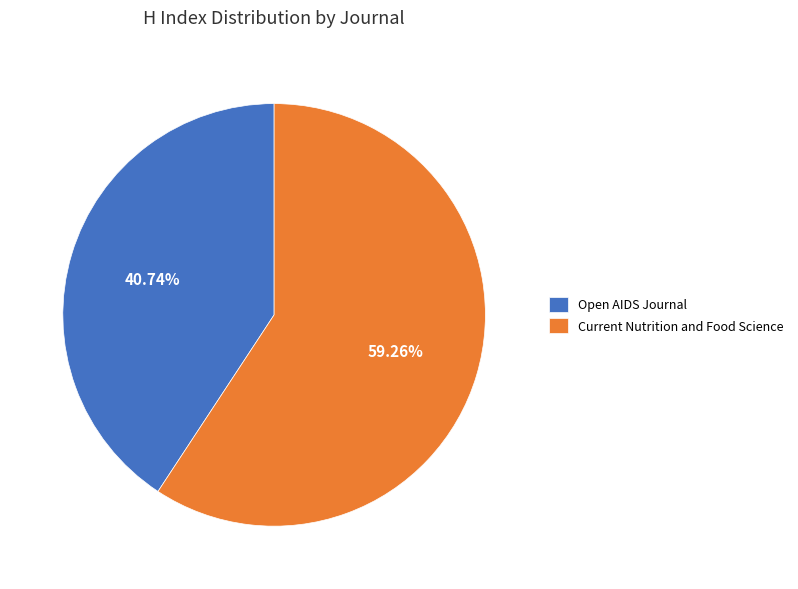

Does Current Nutrition and Food Science account for over 50% of the chart?

Yes